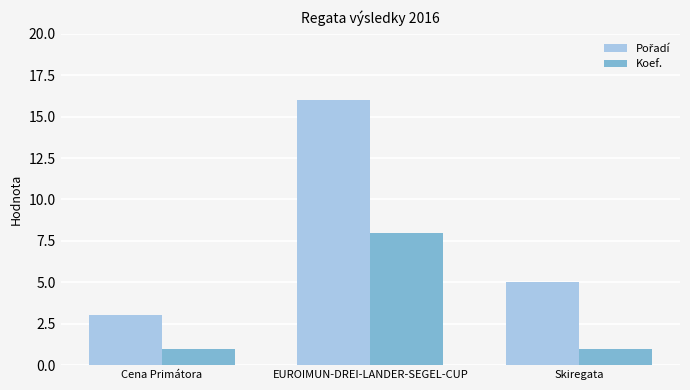

The Koef. series shows 8 at EUROIMUN-DREI-LANDER-SEGEL-CUP. True or false?

True